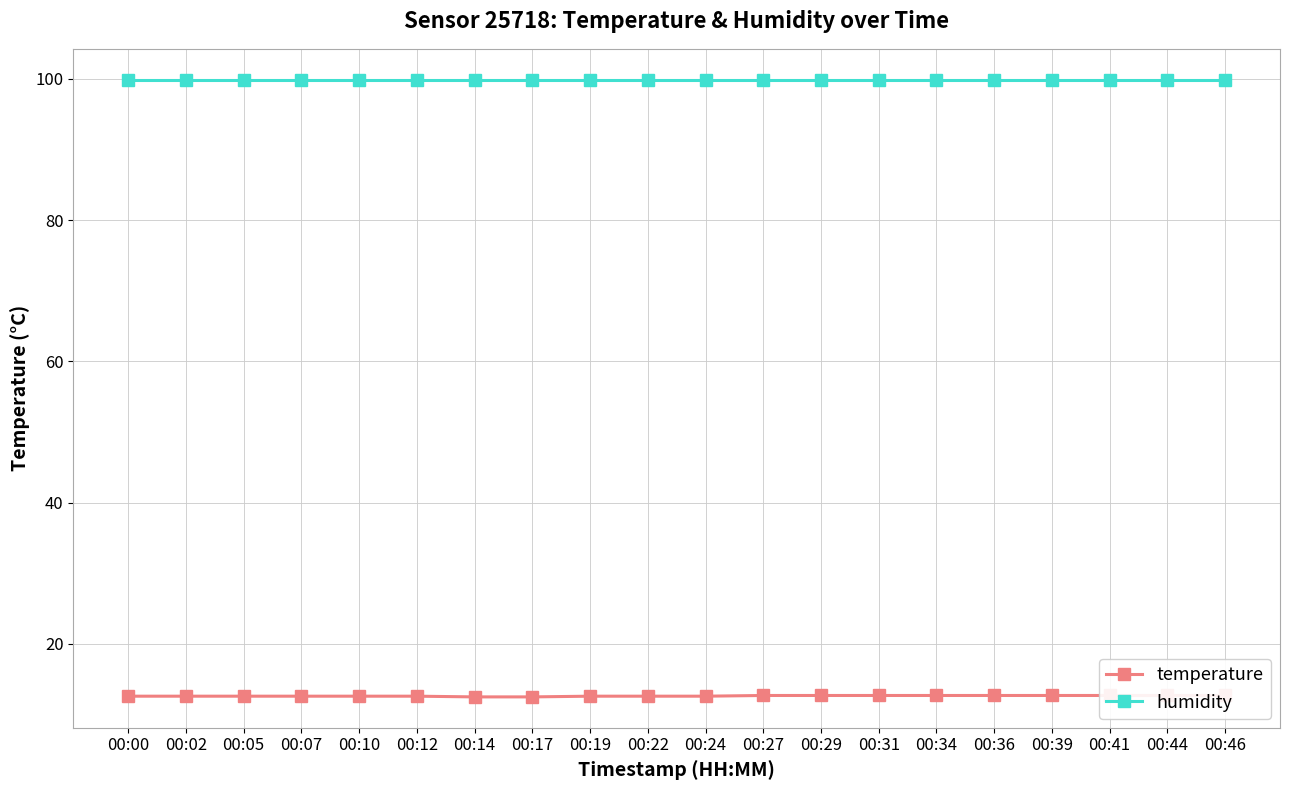

Is the value of humidity at 00:22 greater than the value of temperature at 00:22?

Yes